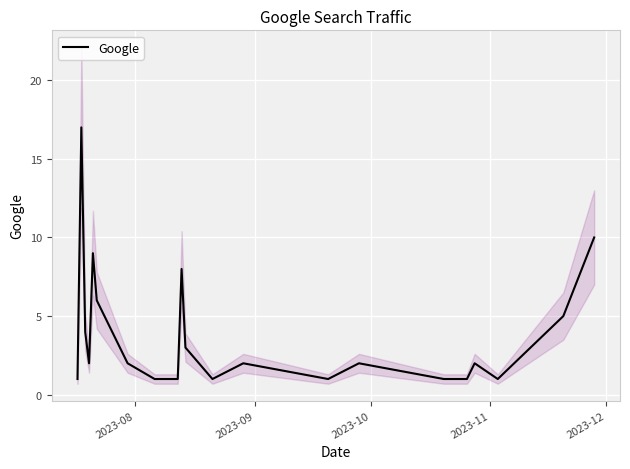

What is the difference between the maximum and minimum values?

16